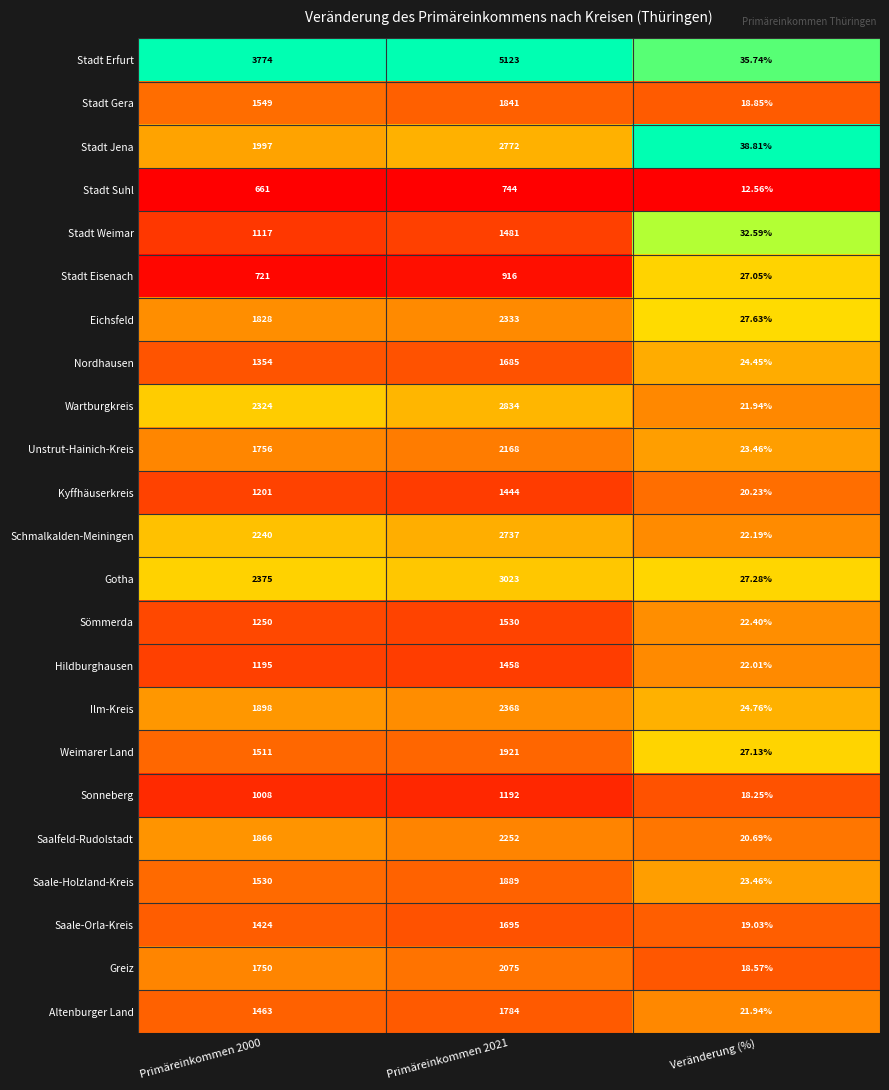

At which category is the sum across all series the highest?

Primäreinkommen 2021